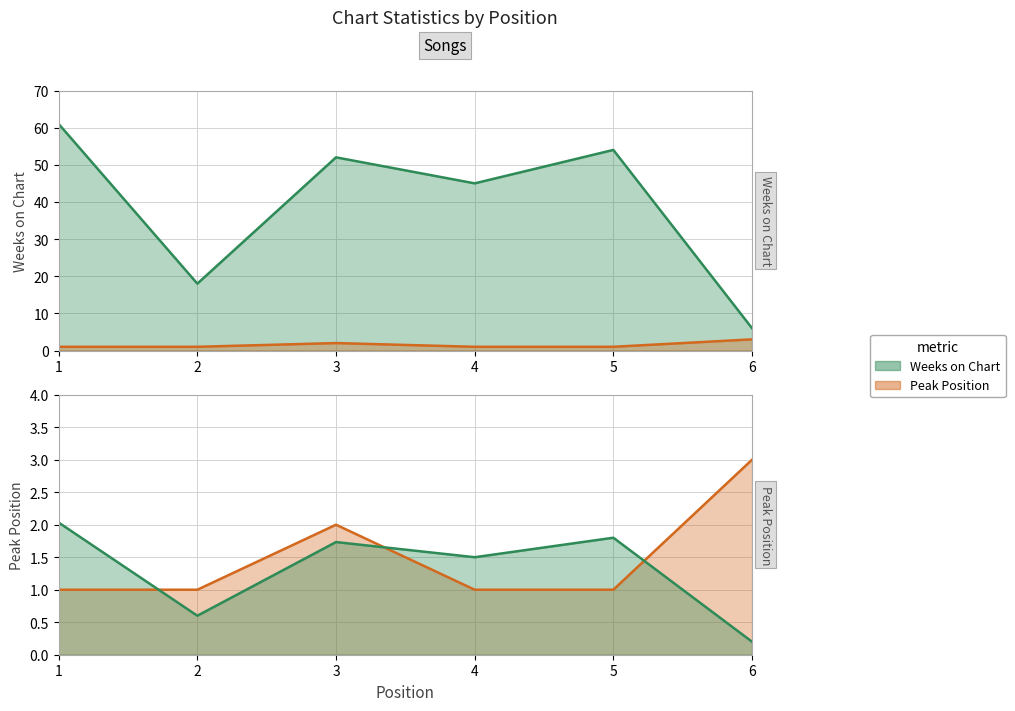

What is the total value across all series at 1?

62